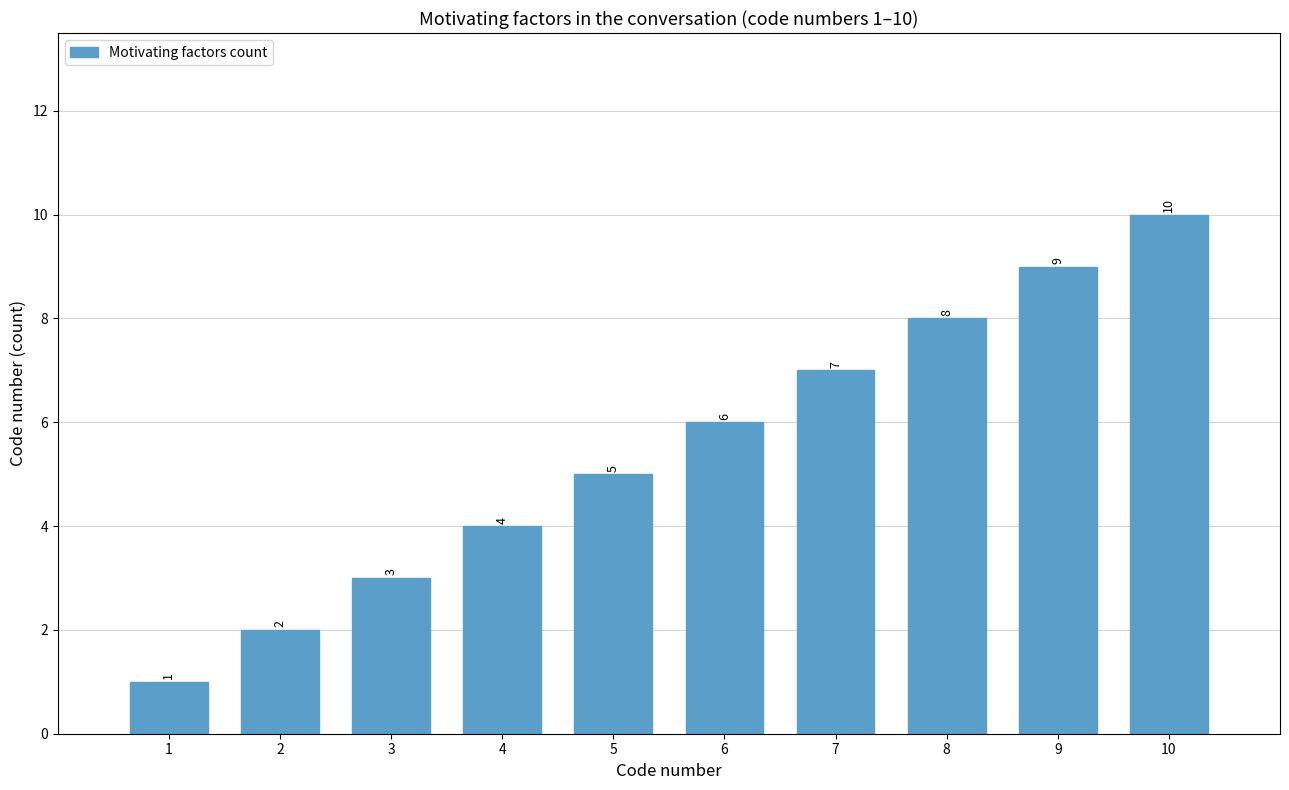

How many values are below 6?

5